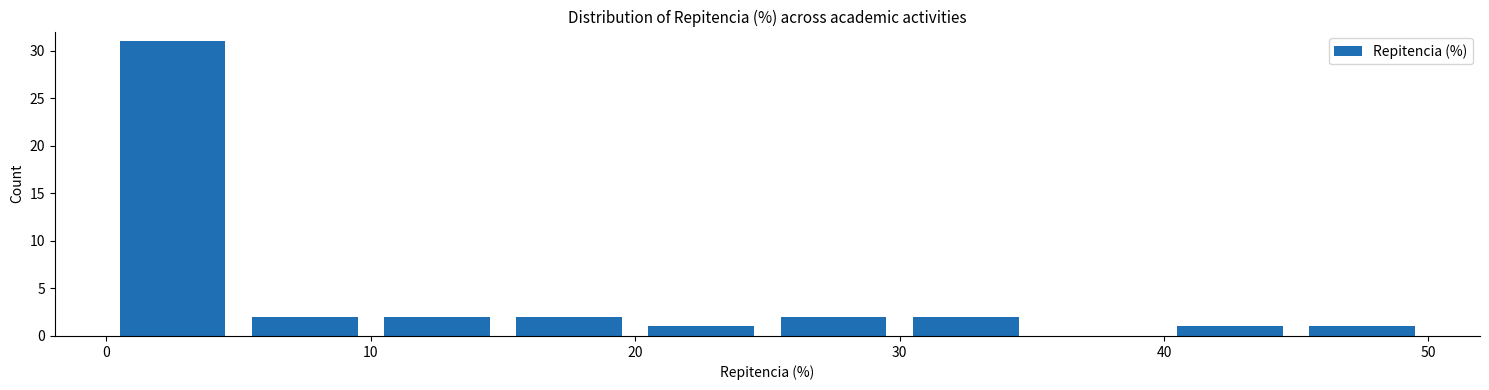

Reading left to right, transcribe this chart: for each bar, give the range it covers on the x-axis and its height. The values are not printed on the chart, so give them approximately, as read against the axis.

0 to 5: 31
5 to 10: 2
10 to 15: 2
15 to 20: 2
20 to 25: 1
25 to 30: 2
30 to 35: 2
35 to 40: 0
40 to 45: 1
45 to 50: 1